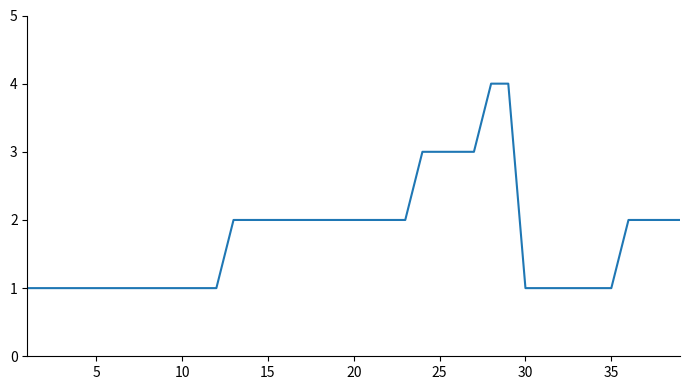

What is the sum of all values?

68